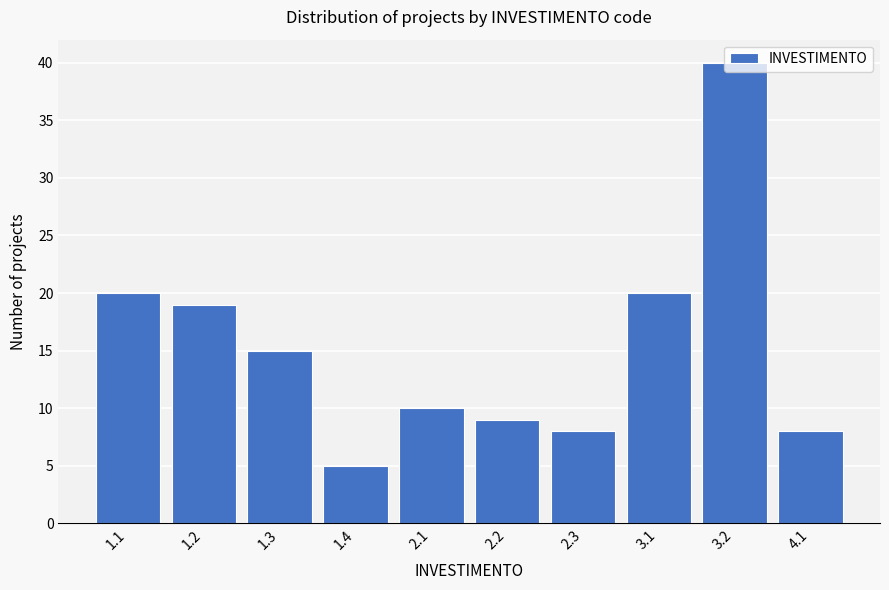

What is the minimum value shown in the chart?

5